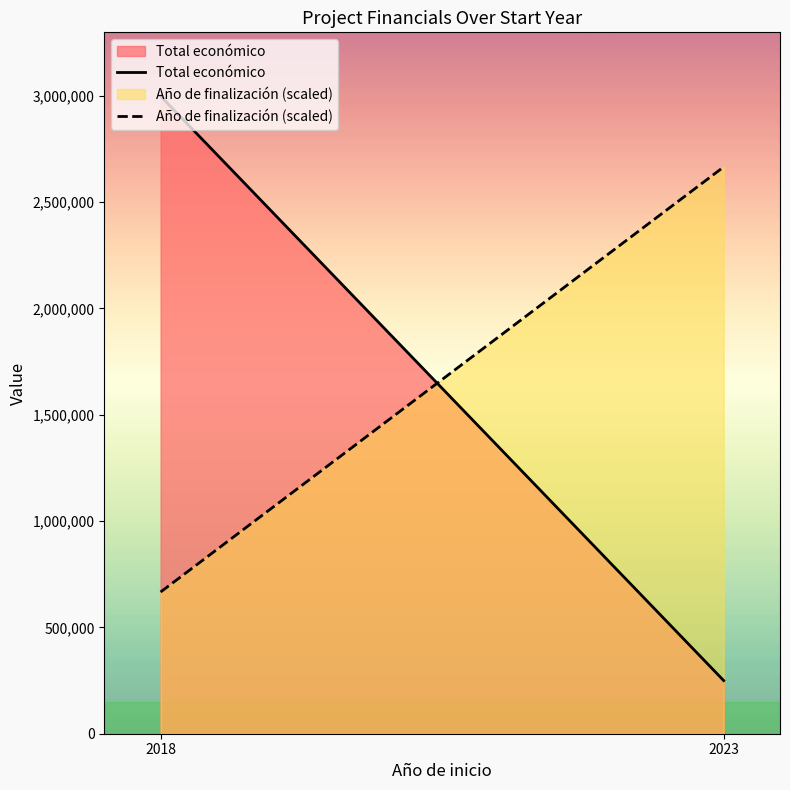

What is the maximum value for Total económico?

2999012.0